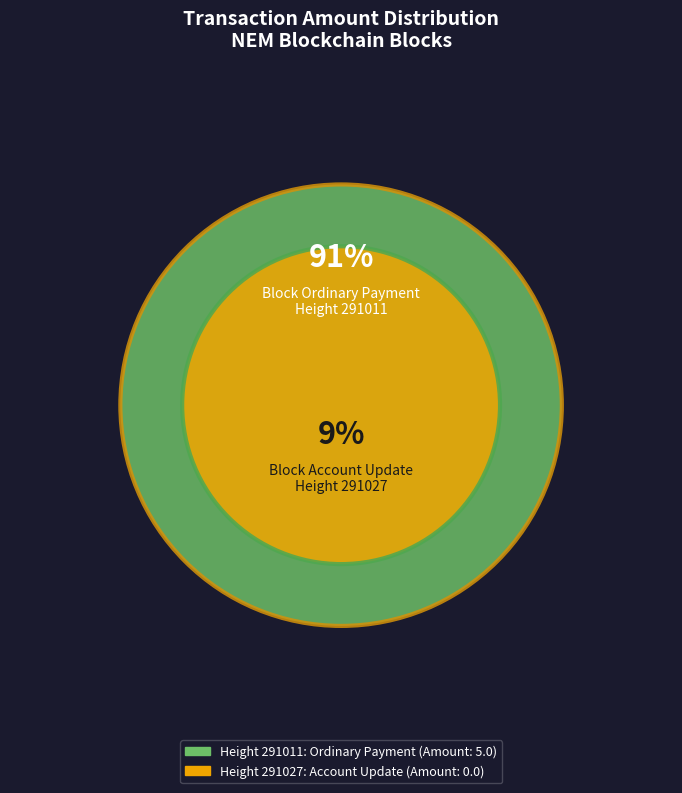

What is the change in value from 291027 to 291011?

+5